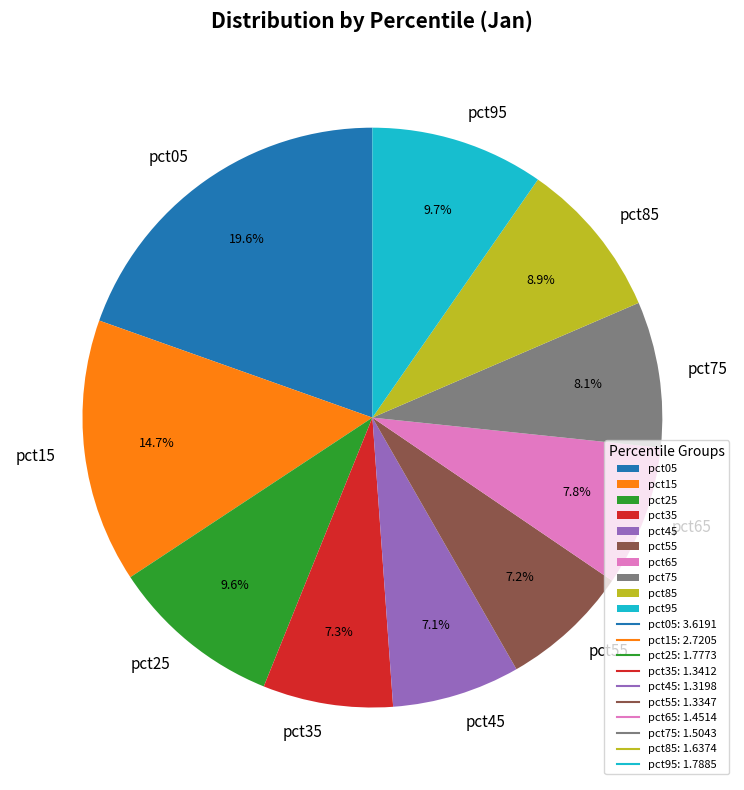

Count the number of slices in the pie.

10